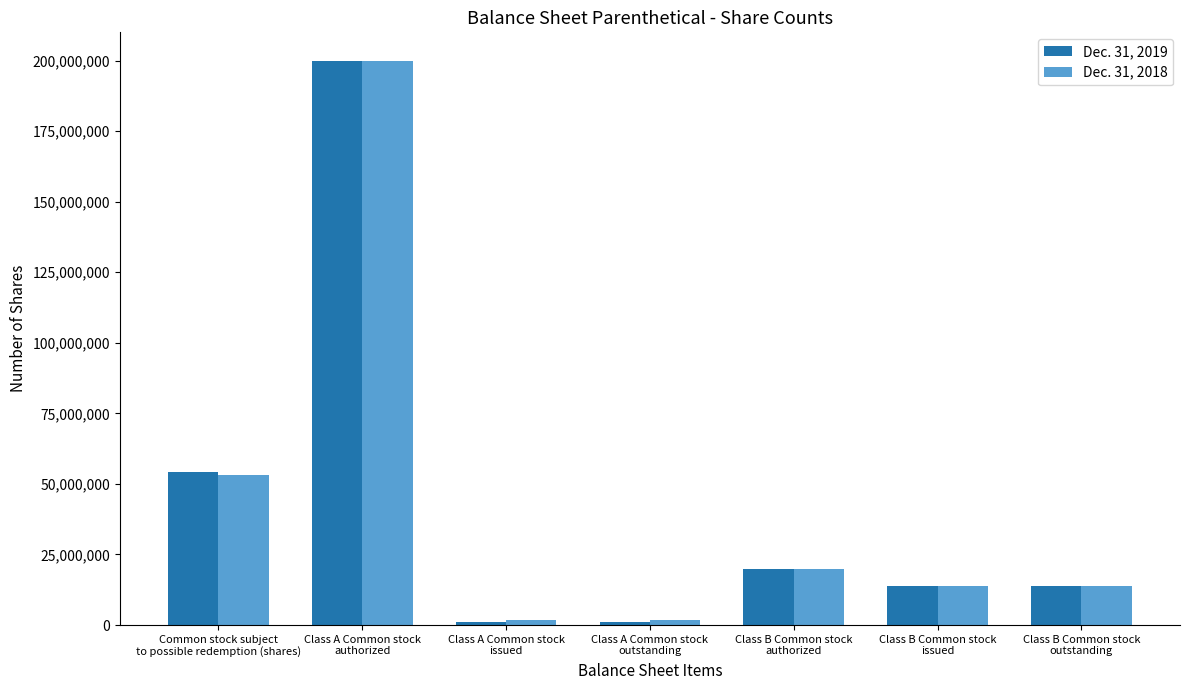

At which label is Dec. 31, 2018 closest to 100973494?

Common stock subject
to possible redemption (shares)